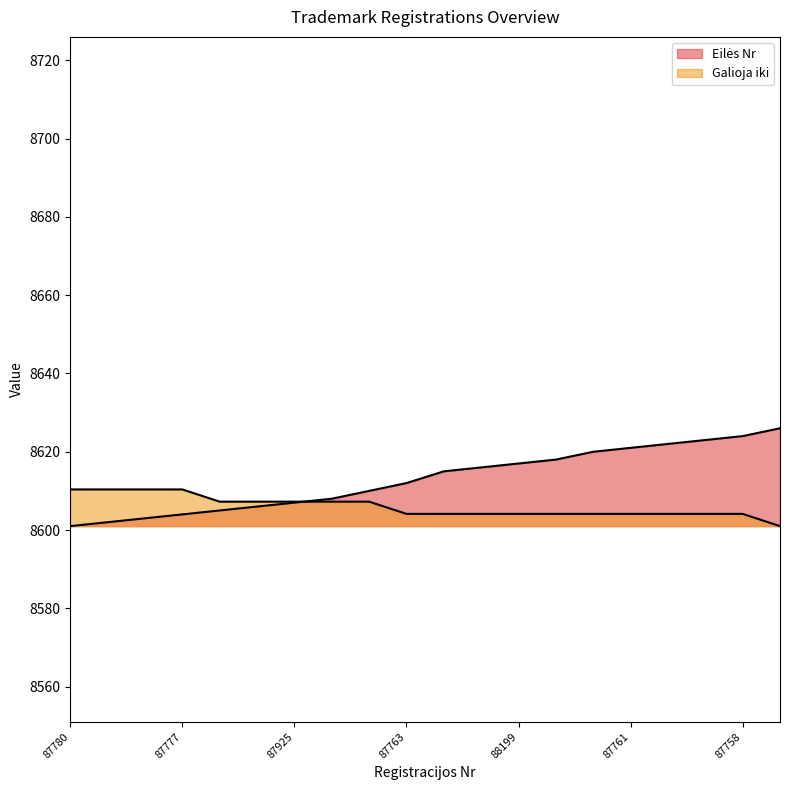

What are all the series names shown in the legend?

Eilės Nr, Galioja iki